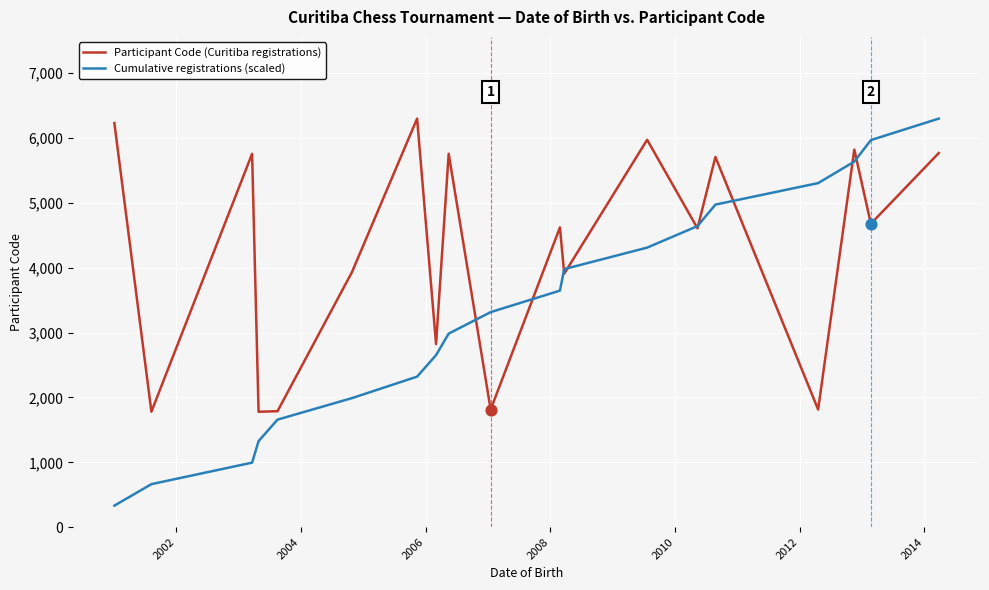

Which series has the largest total across all categories?

Participant Code (Curitiba registrations)